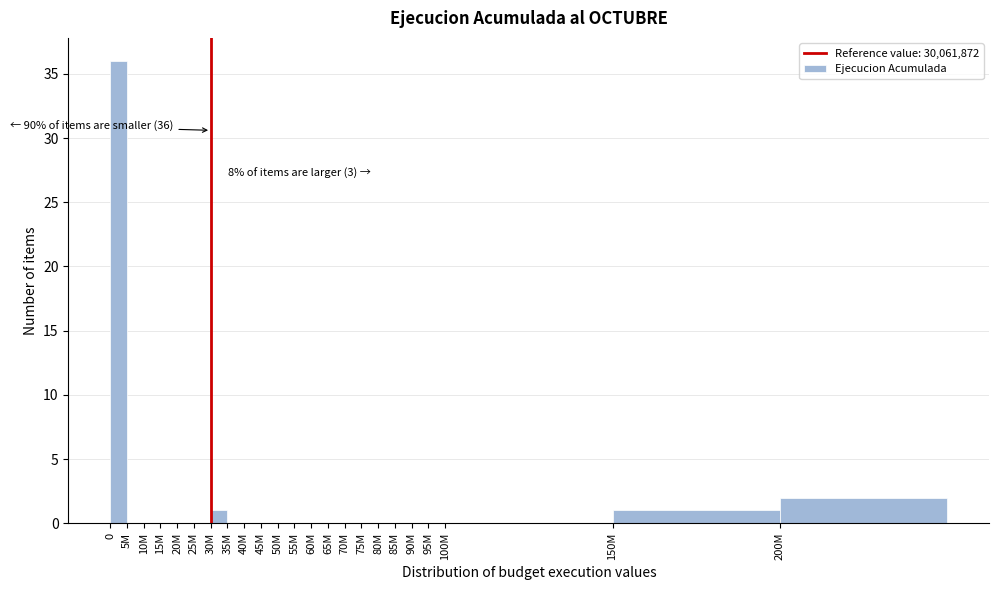

Reading left to right, list all the values displayed in this chart.

0=36	5M=0	10M=0	15M=0	20M=0	25M=0	30M=1	35M=0	40M=0	45M=0	50M=0	55M=0	60M=0	65M=0	70M=0	75M=0	80M=0	85M=0	90M=0	95M=0	100M=0	150M=1	200M=2